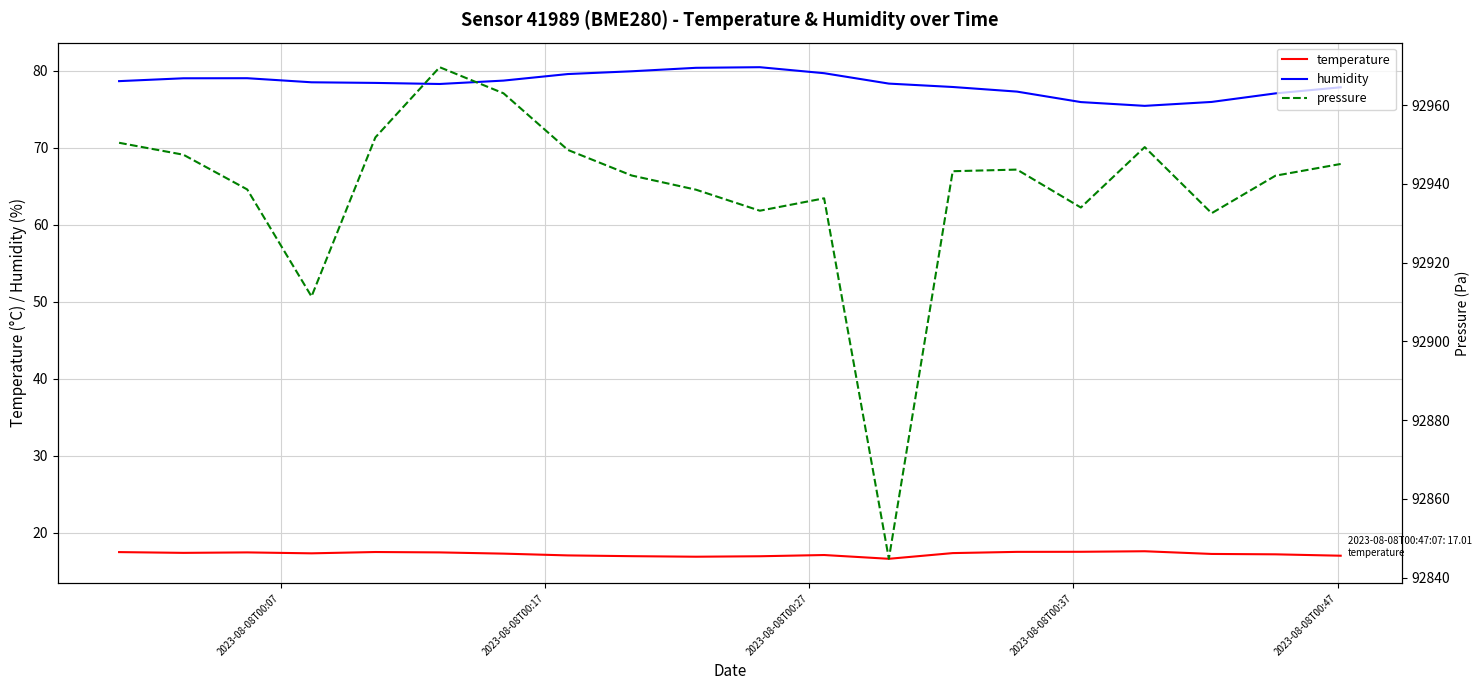

True or false: humidity and temperature intersect in this chart.

False